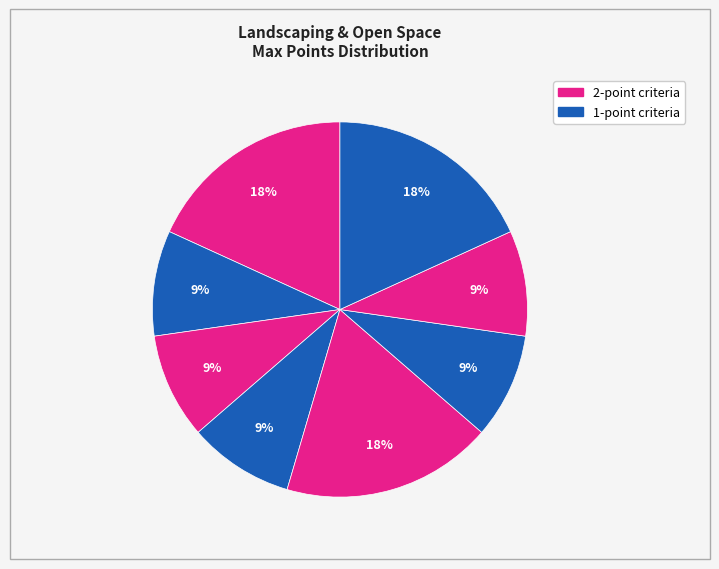

Count the number of slices in the pie.

8